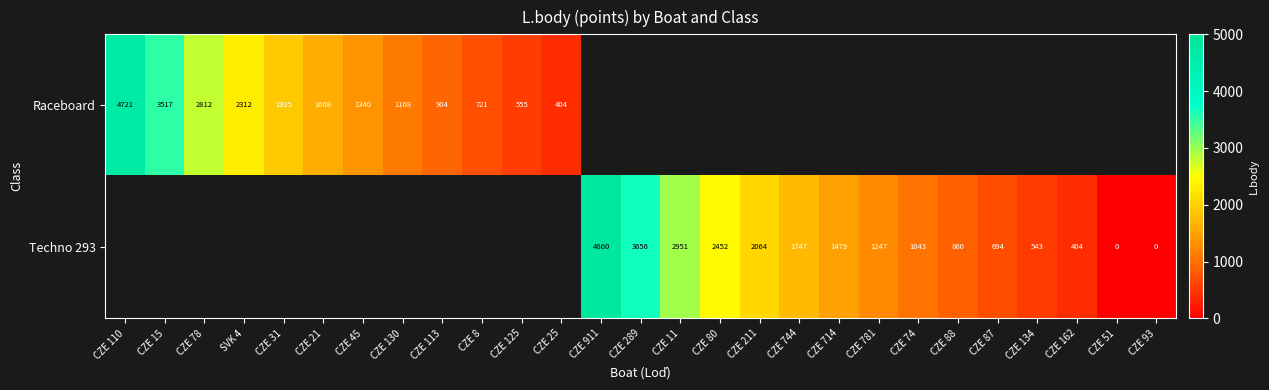

The Techno 293 series shows 141 at CZE 162. True or false?

False